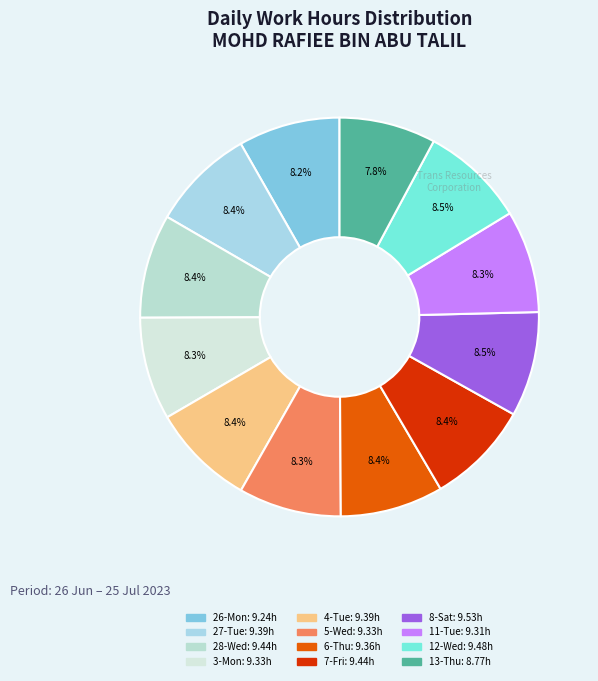

How many segments does this pie chart have?

12